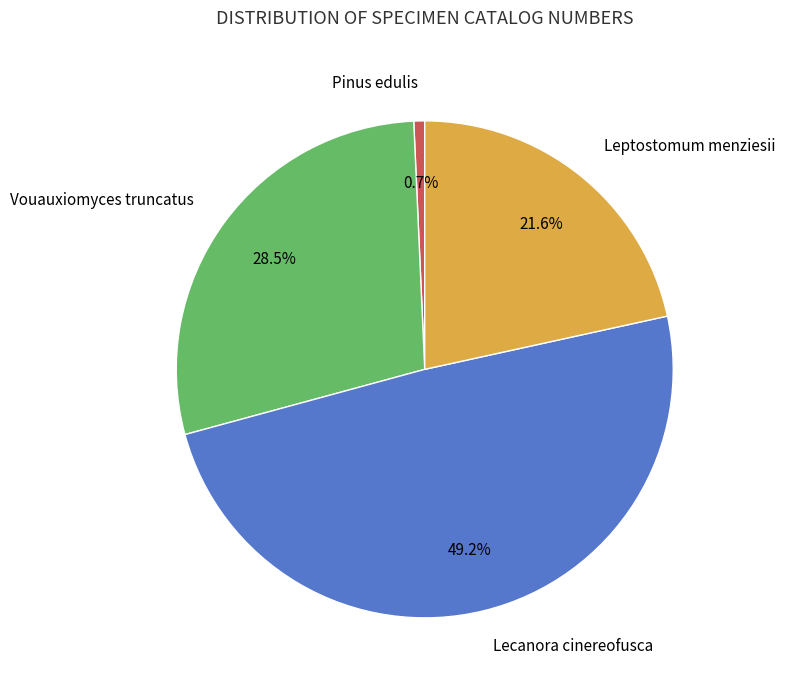

Do Leptostomum menziesii and Pinus edulis together represent more than half of the pie?

No